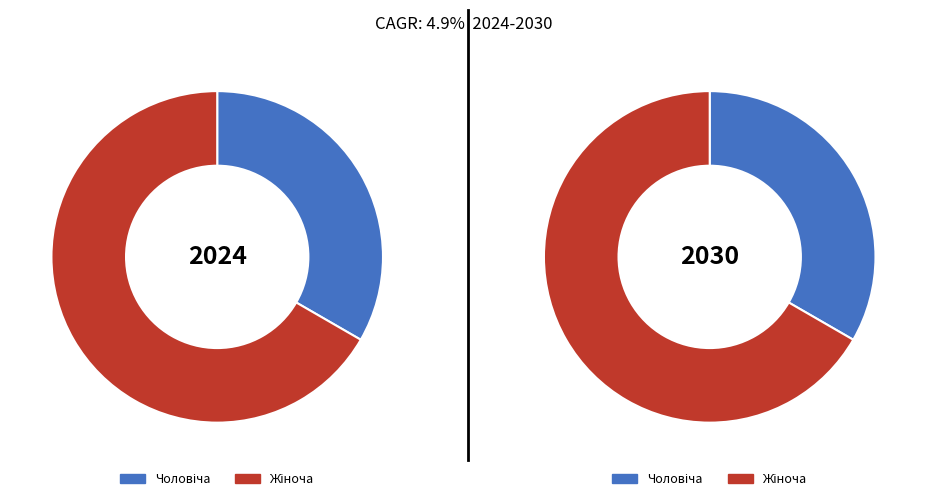

What percentage is the Чоловіча slice, to the nearest percent?

33%